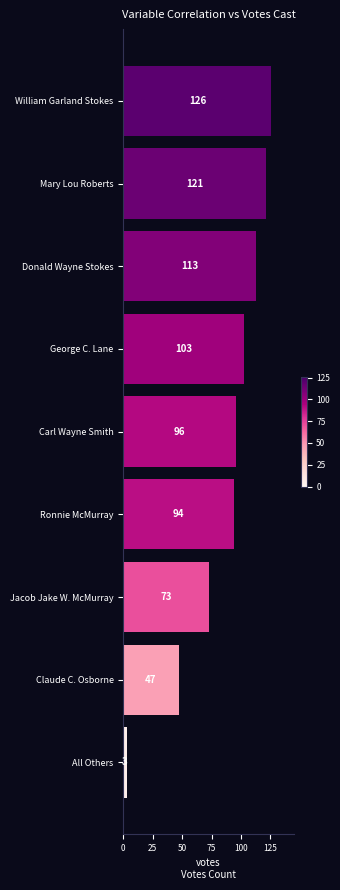

Reading bottom to top, list all the values displayed in this chart.

3	47	73	94	96	103	113	121	126